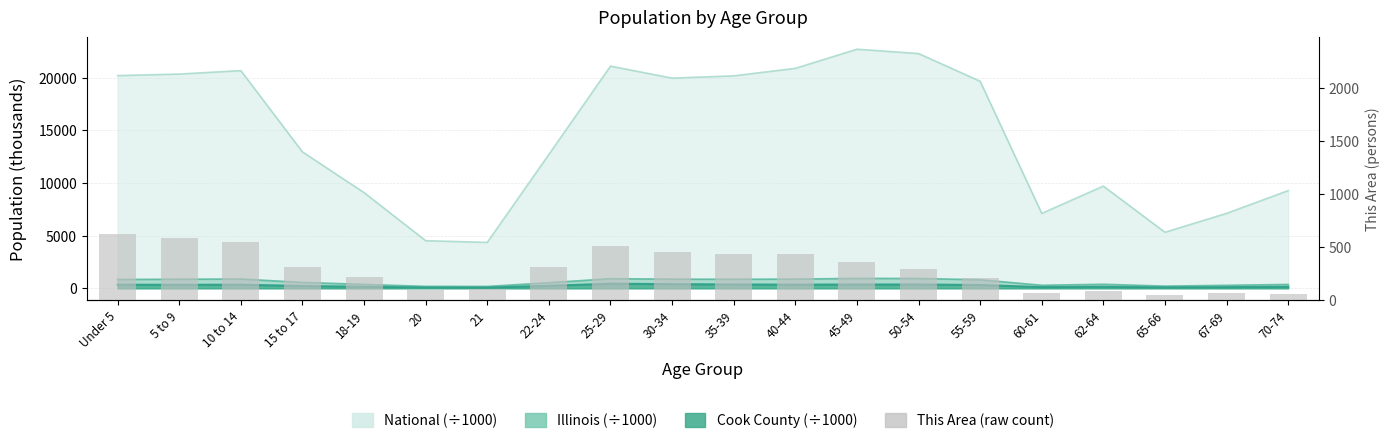

List the labels in order of value, largest first.

Under 5, 5 to 9, 10 to 14, 25-29, 30-34, 35-39, 40-44, 45-49, 22-24, 15 to 17, 50-54, 18-19, 55-59, 21, 20, 62-64, 67-69, 60-61, 70-74, 65-66